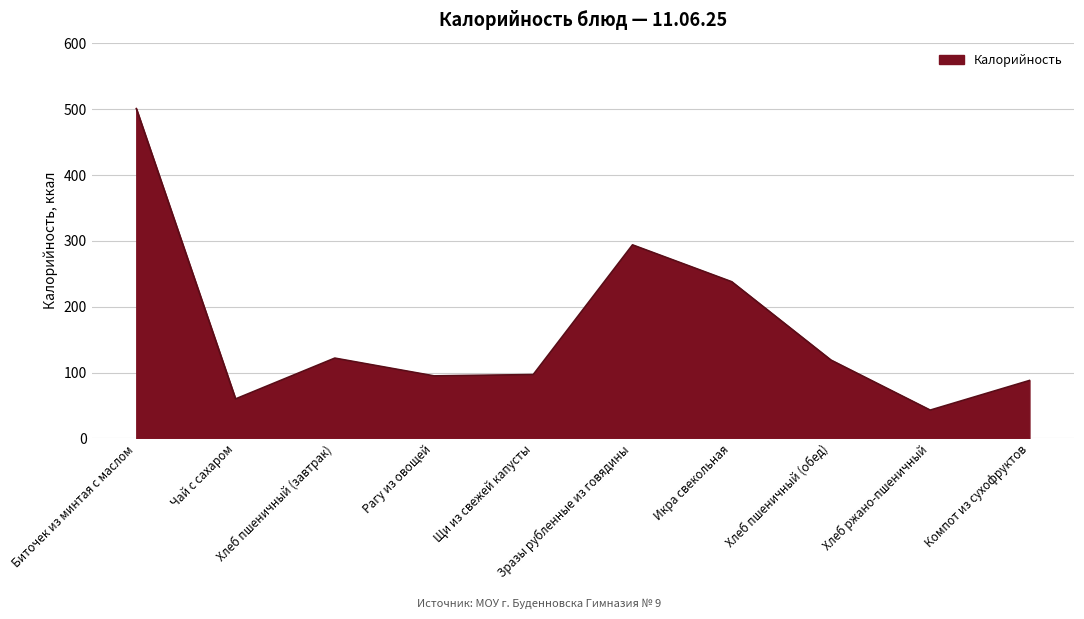

What is the difference between the second highest and second lowest values?

234